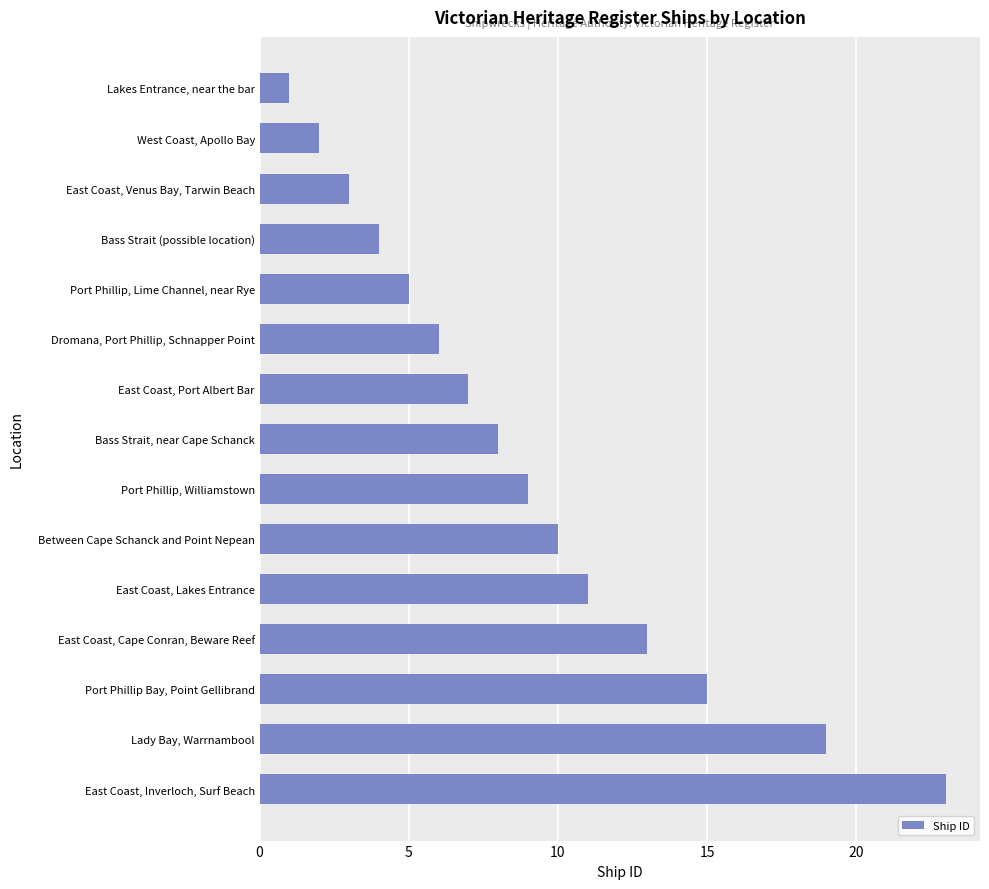

What is the difference between the maximum and minimum values?

22